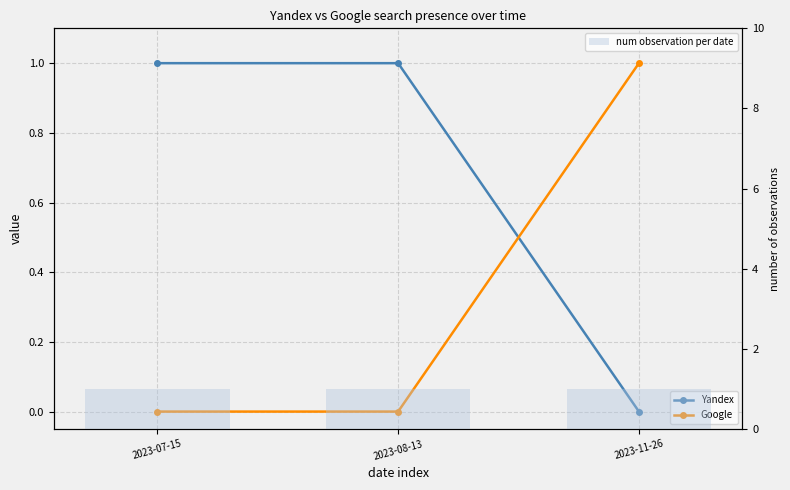

At how many categories does at least one series exceed 0?

3